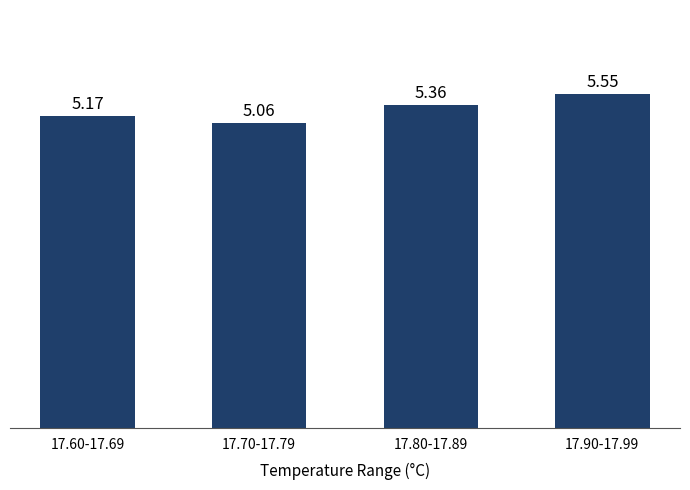

Does the chart contain stacked bars?

No